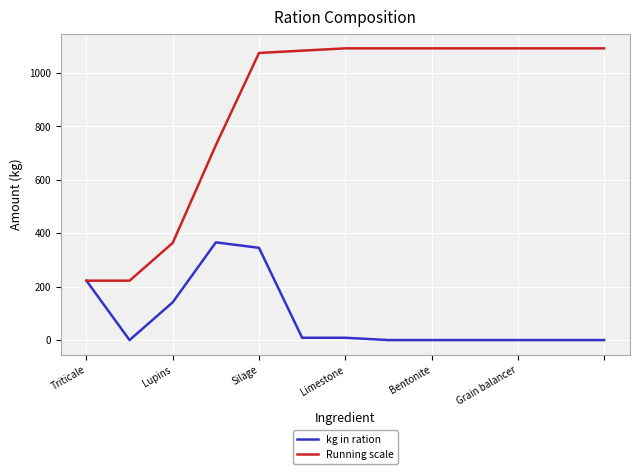

What is the maximum value shown in the chart?

1091.1